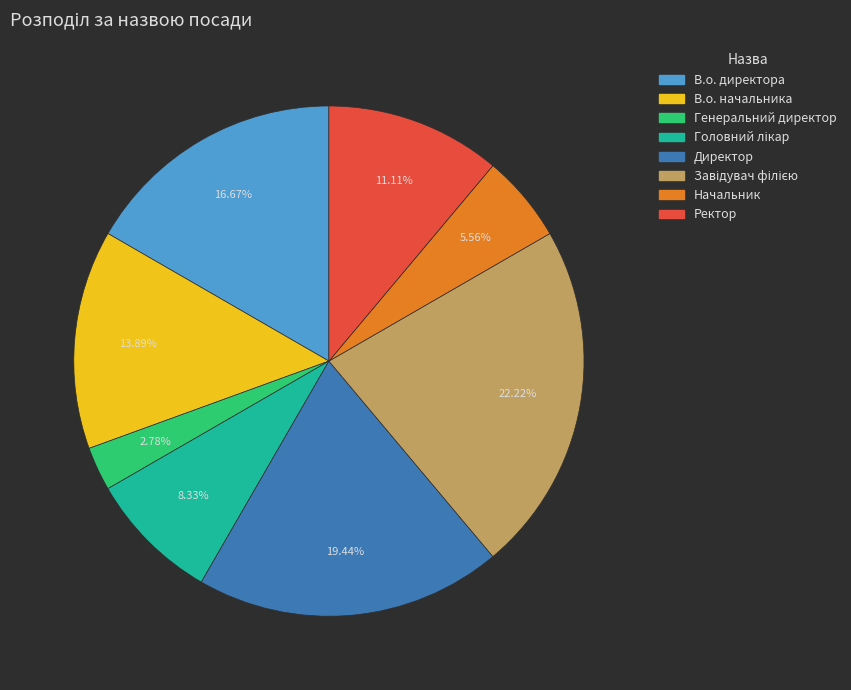

Does Директор represent more than half of the total?

No